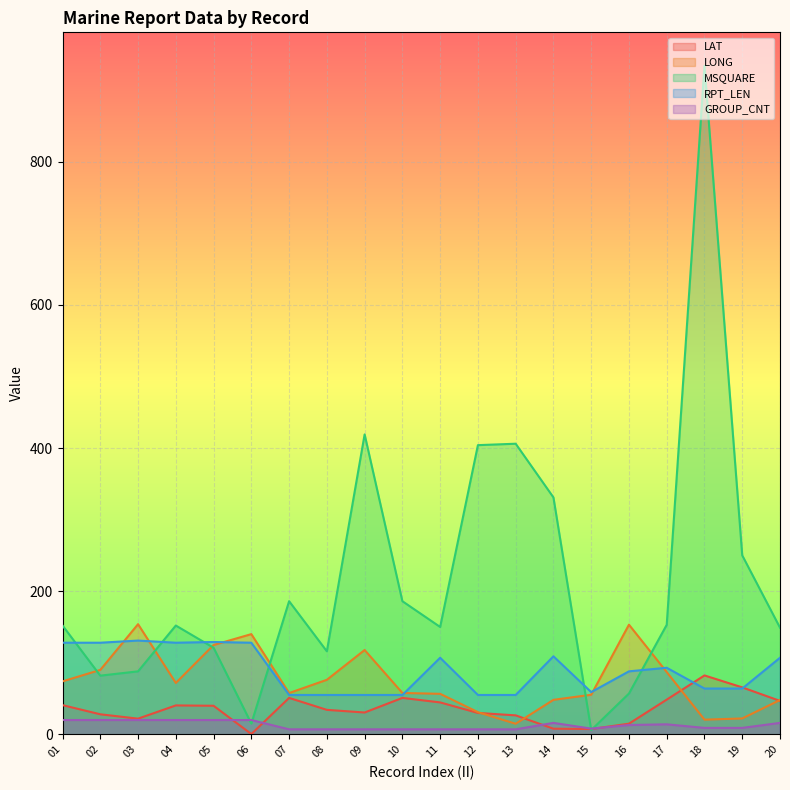

What is the difference between the second highest and minimum values in the GROUP_CNT series?

13.0